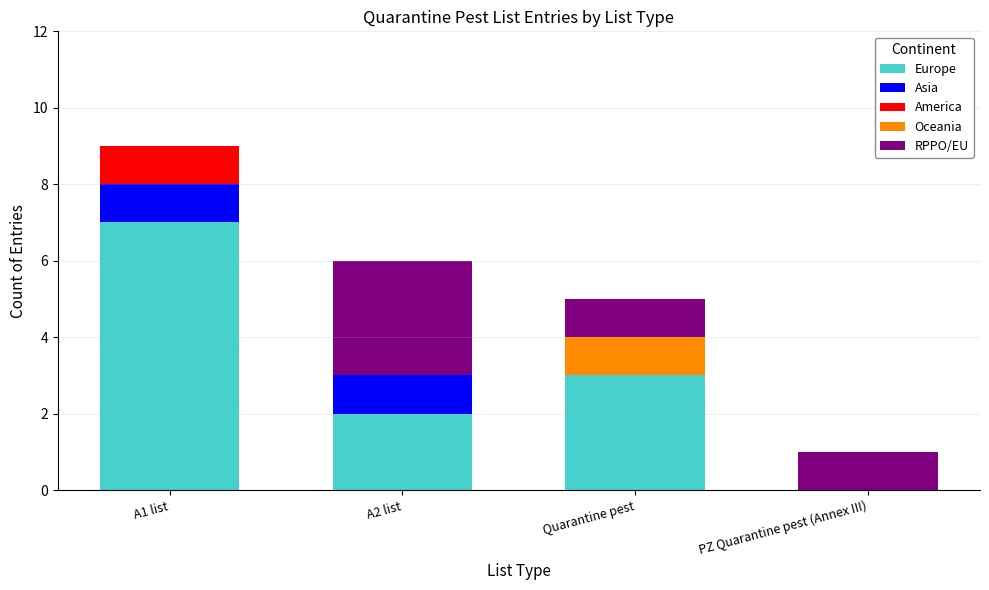

What is the highest value of the Europe series?

7